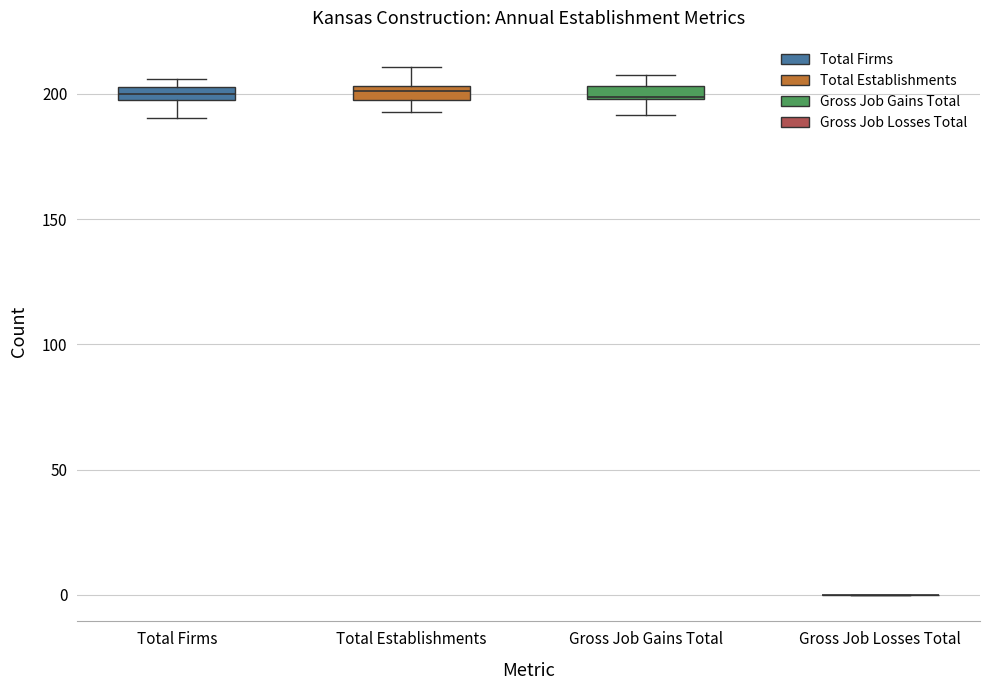

Where does the upper whisker of the box for Total Establishments end on the y-axis? The values are not printed on the chart, so give them approximately, as read against the axis.

210